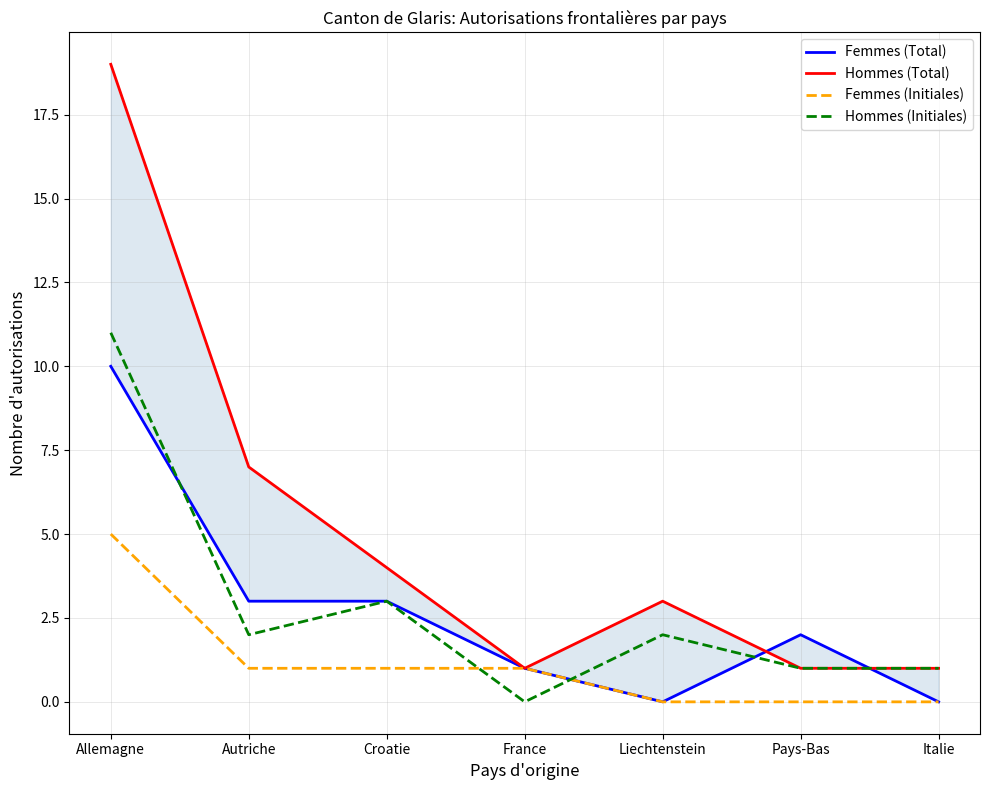

What is the total value across all series at Allemagne?

45